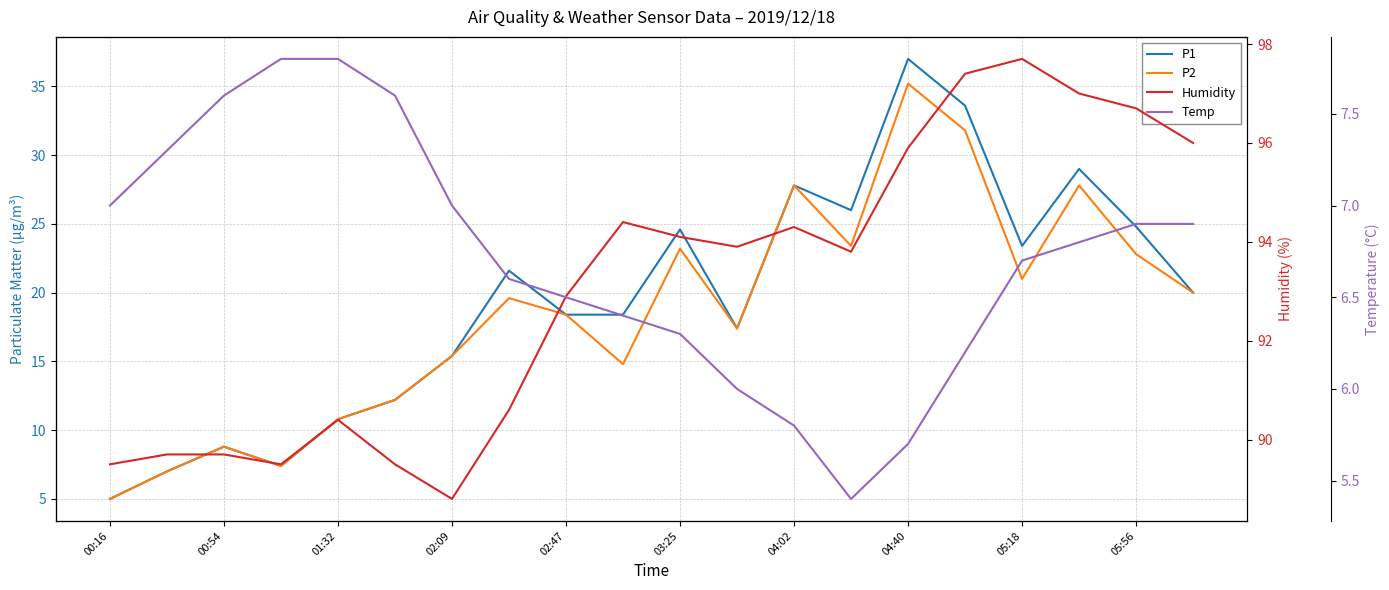

After their last crossing, which series has the higher values: Temp or P1?

P1